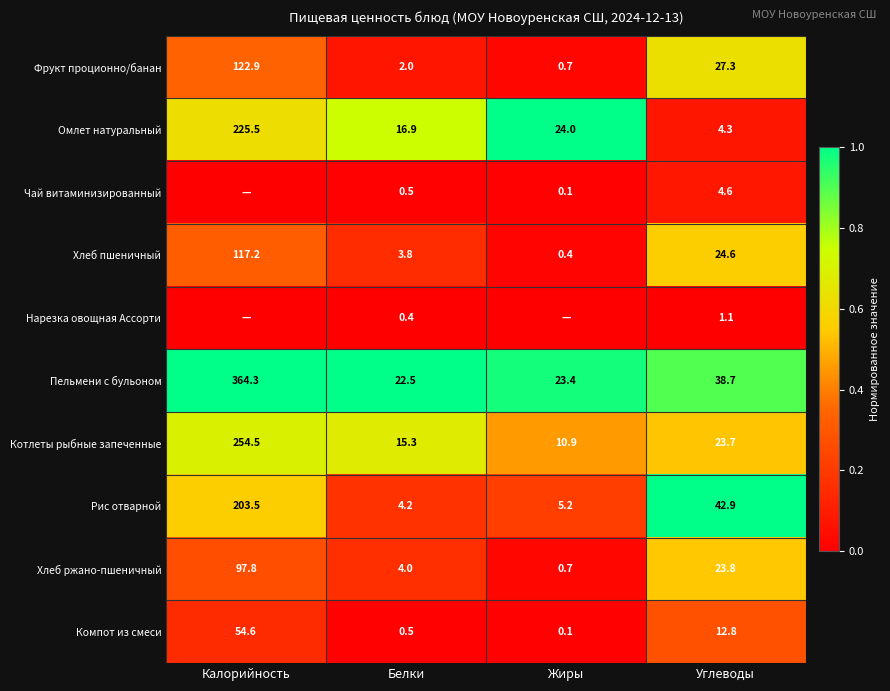

Count the number of categories in the chart.

4